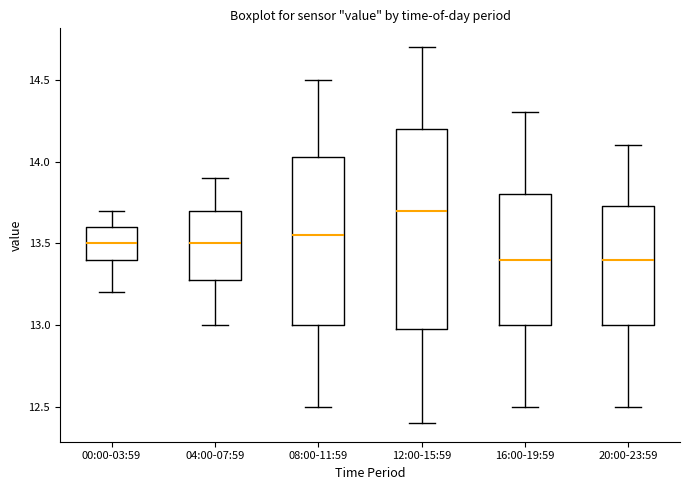

Where does the lower whisker of the box for 04:00-07:59 end on the y-axis? The values are not printed on the chart, so give them approximately, as read against the axis.

13.00